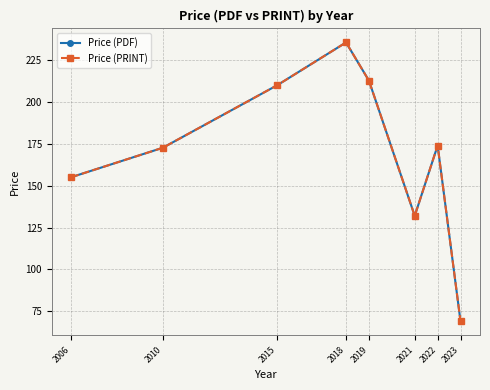

Which series has the widest spread of values?

Price (PDF)